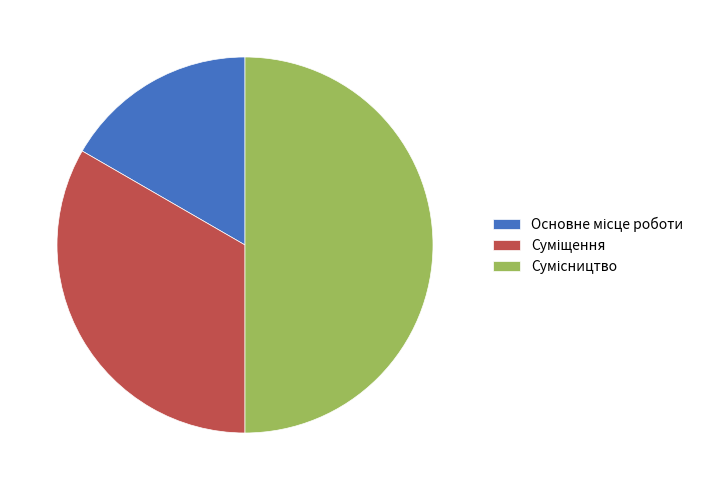

To the nearest percent, what is the combined percentage of Сумісництво and Суміщення?

83%